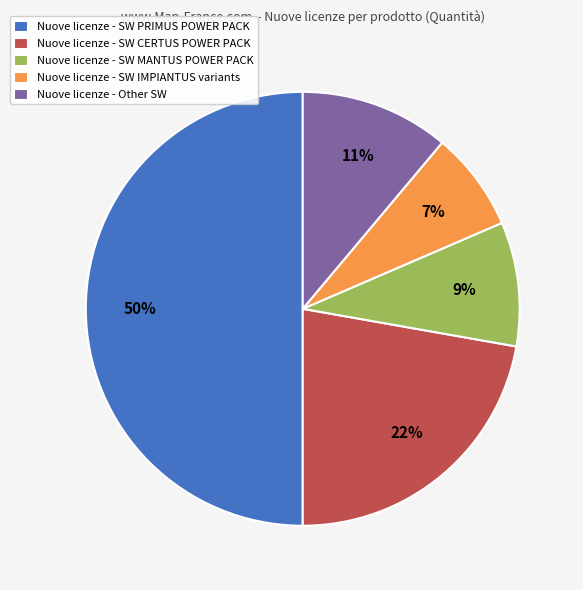

Is the sum of Nuove licenze - SW CERTUS POWER PACK and Nuove licenze - SW IMPIANTUS variants greater than half?

No